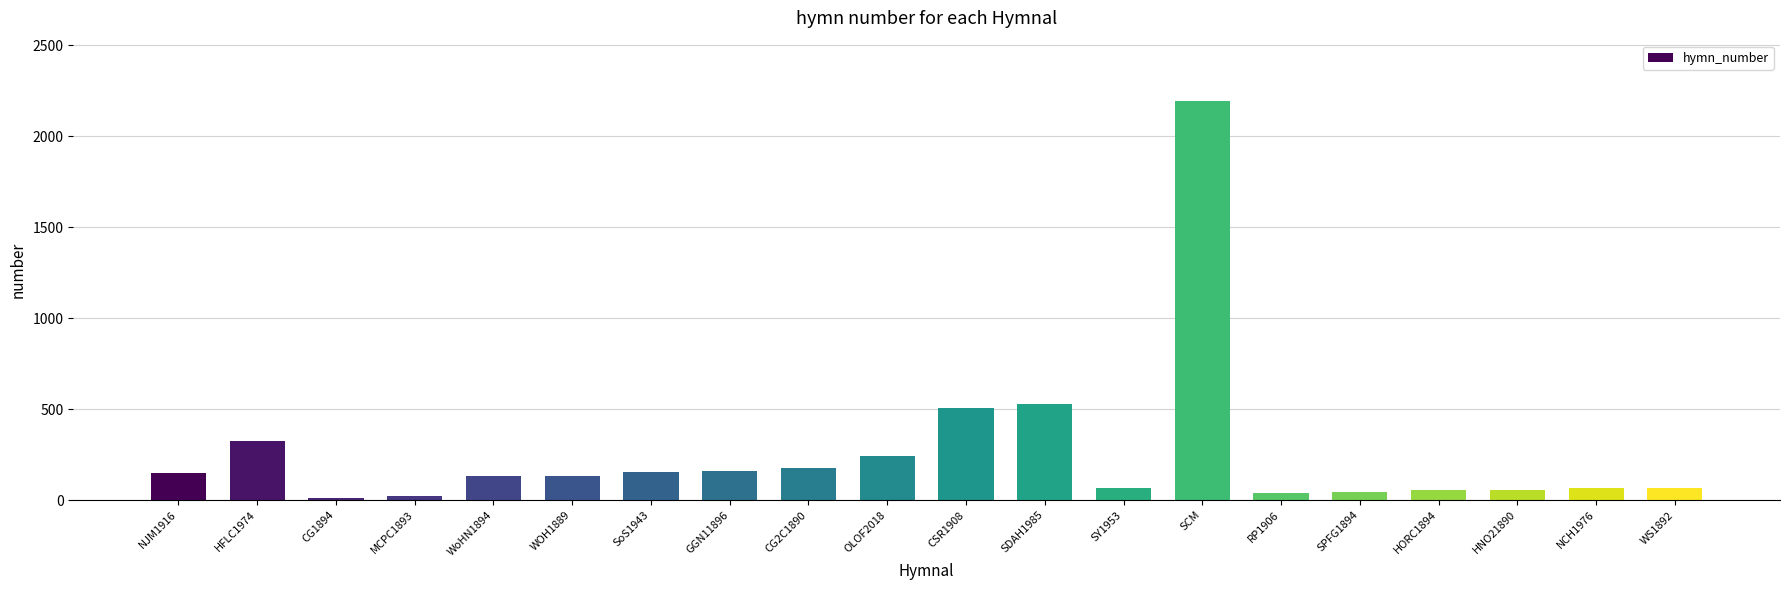

The chart shows a value of 47 at GGN11896. True or false?

False